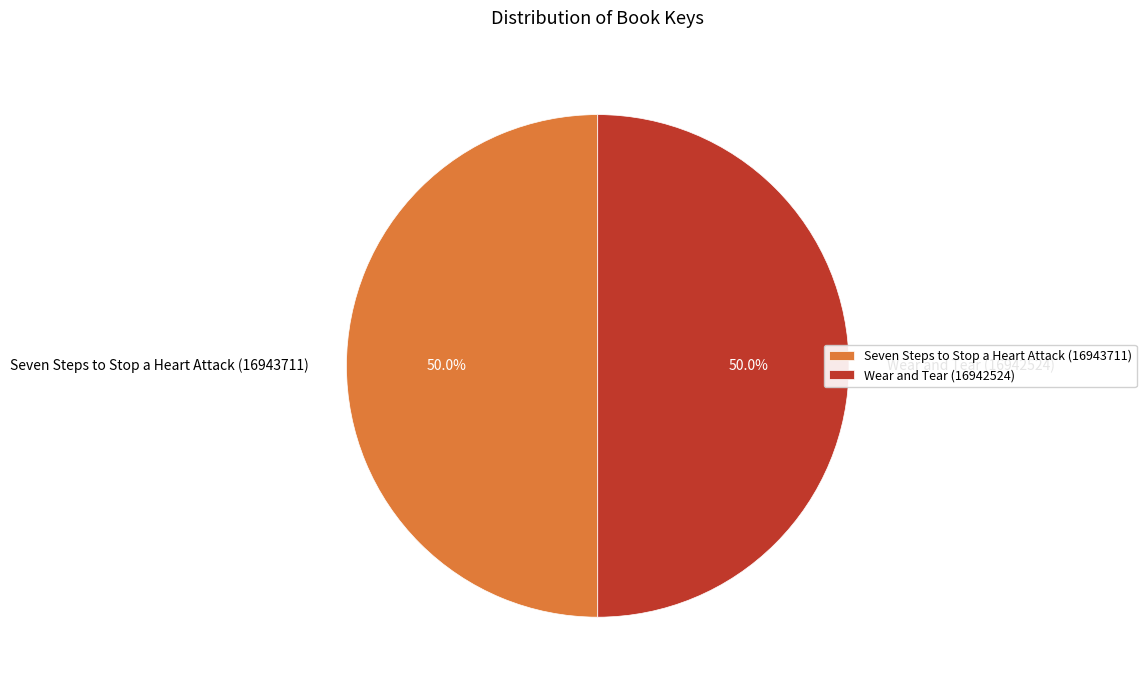

The Seven Steps to Stop a Heart Attack (16943711) slice represents 60% of the pie. True or false?

False